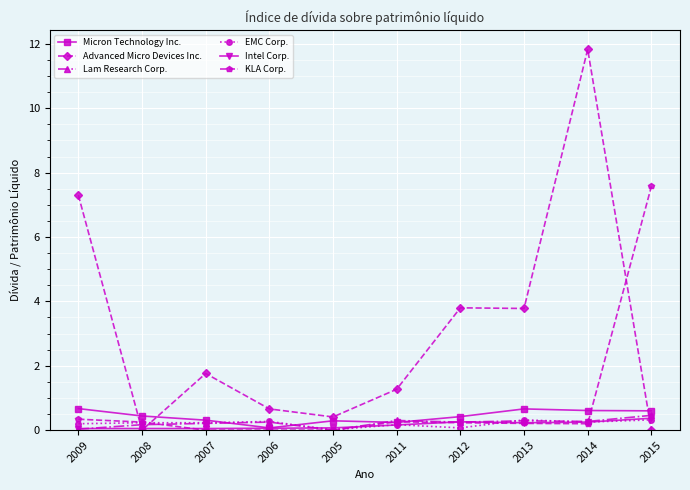

What is the maximum value for Micron Technology Inc.?

0.7